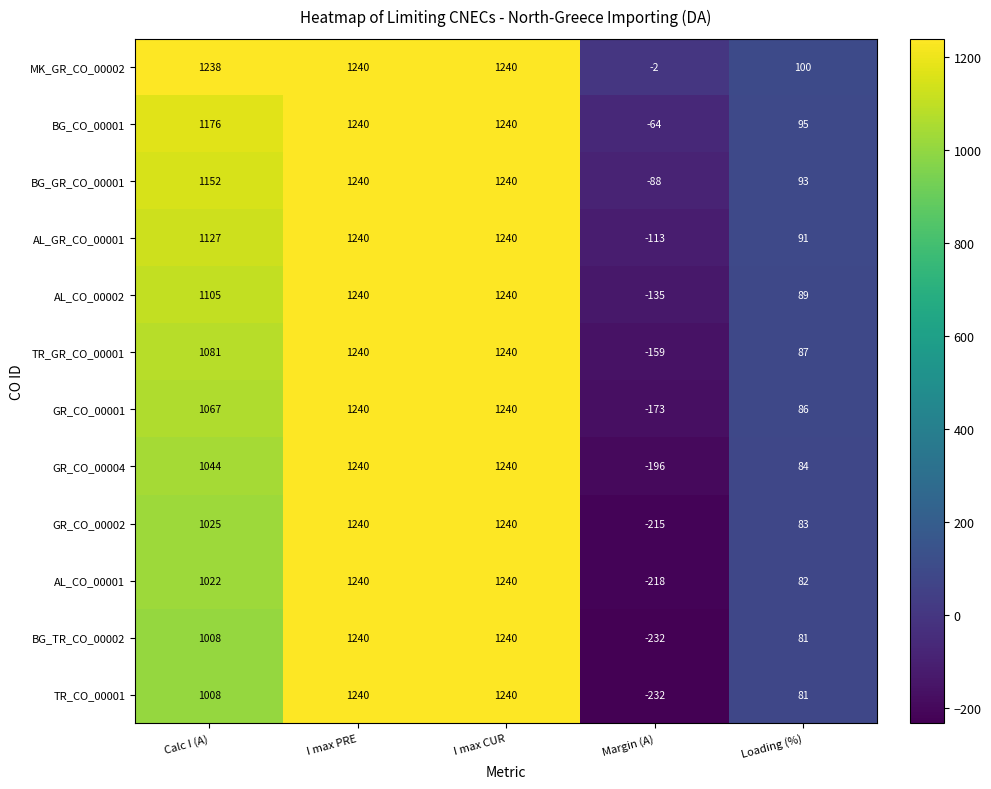

What is the sum of the BG_CO_00001 values at Calc I (A) and Margin (A)?

1112